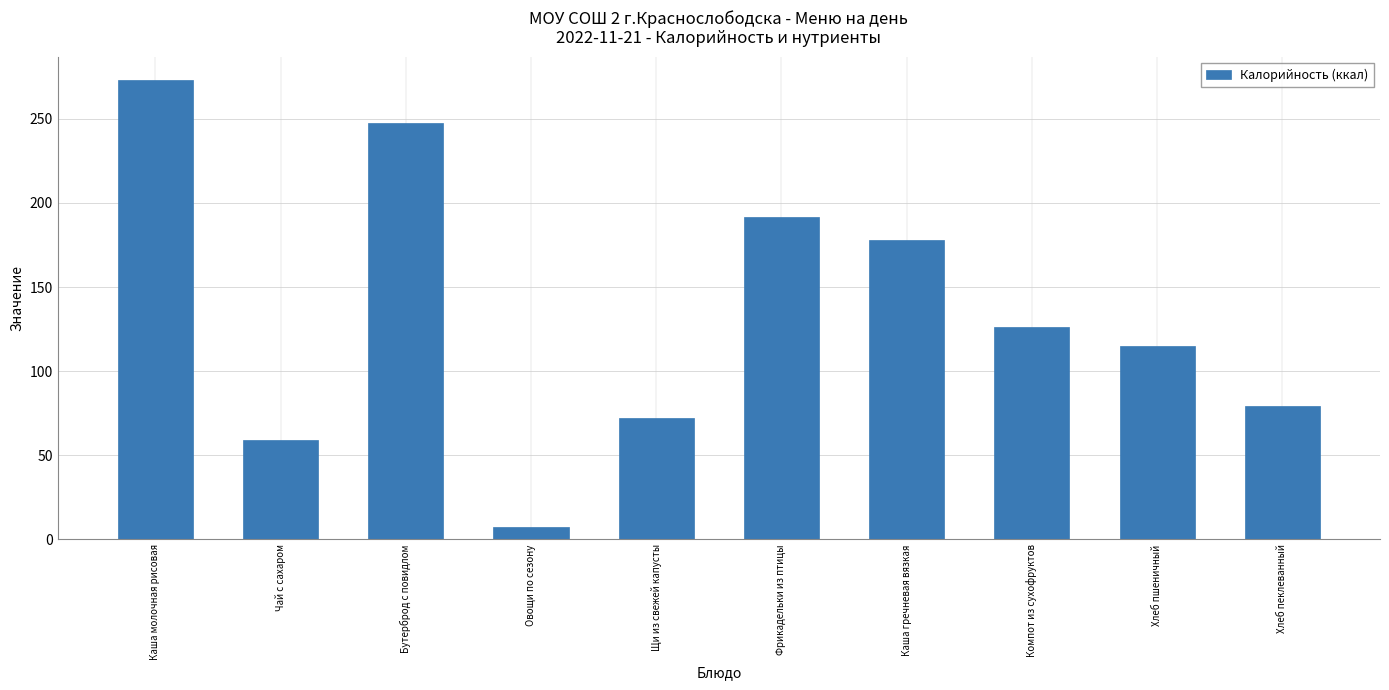

What is the value of the 3rd bar from the left?

247.3